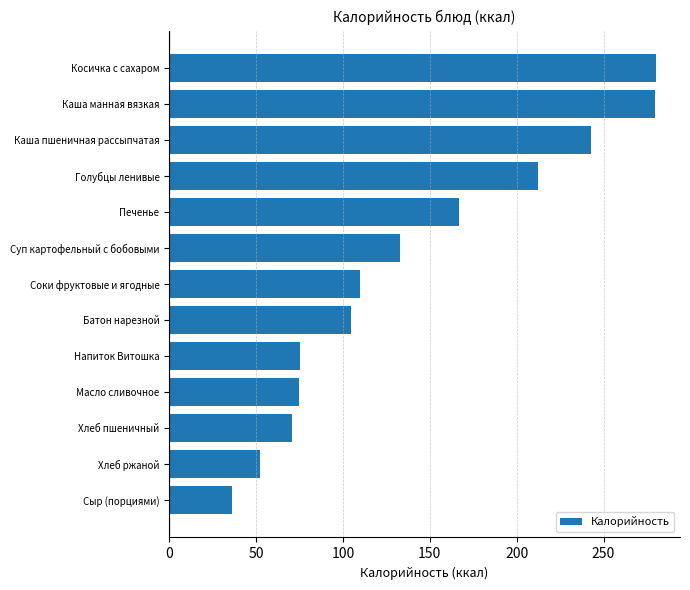

True or false: the data shows 52.2 at Хлеб ржаной.

True